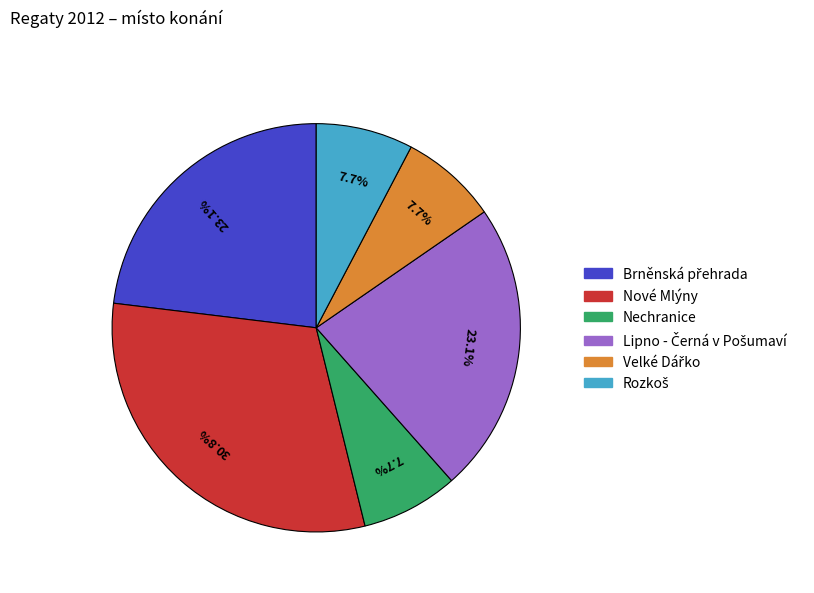

Which category has the biggest portion of the pie?

Nové Mlýny